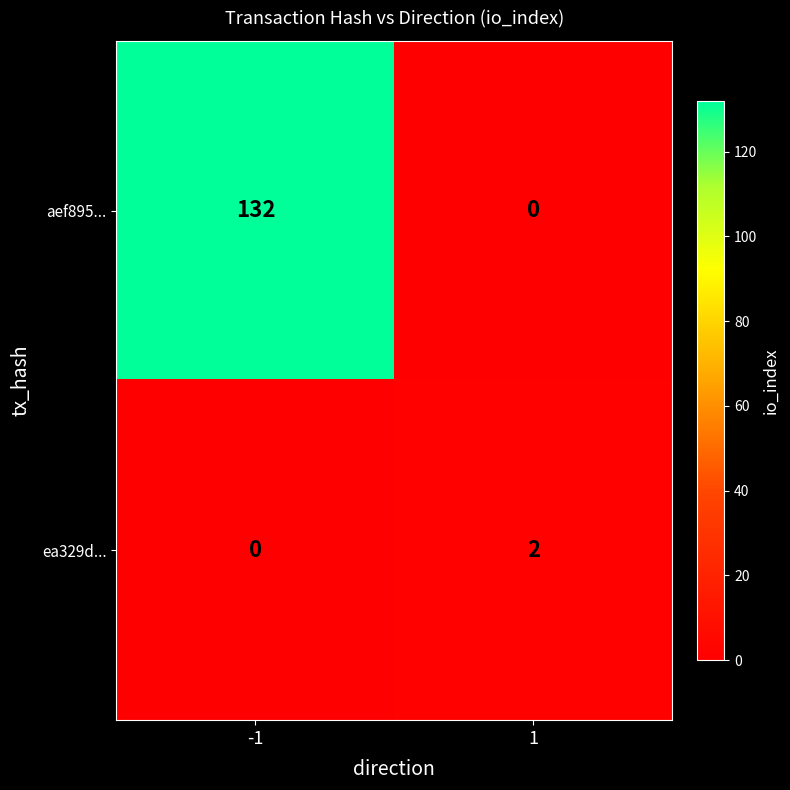

The value of ea329d... at 1 is 2. True or false?

True